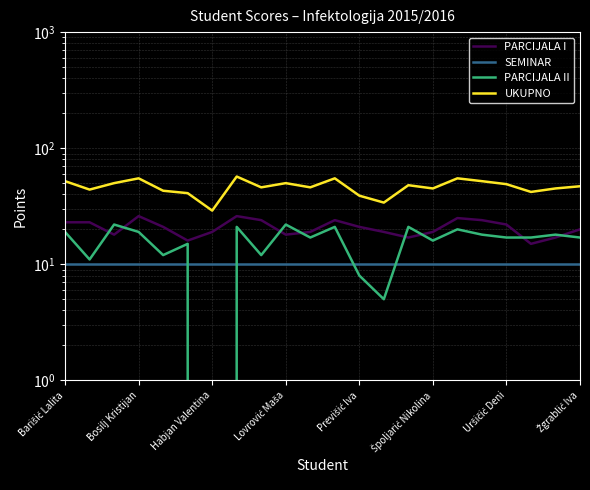

True or false: SEMINAR has more than 1 interior local peaks.

False